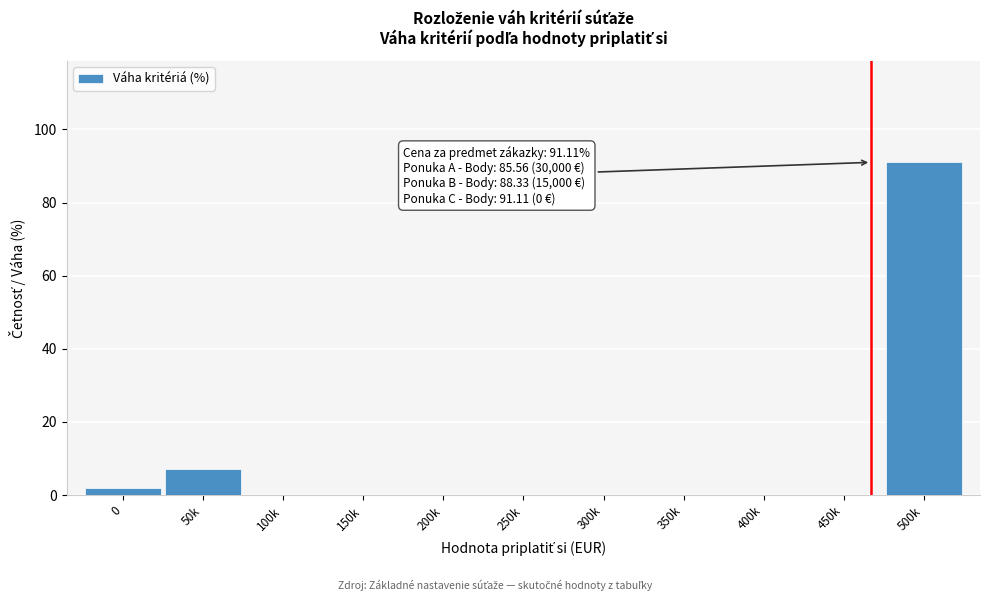

Reading left to right, list all the values displayed in this chart.

0=2	50k=7	100k=0	150k=0	200k=0	250k=0	300k=0	350k=0	400k=0	450k=0	500k=91